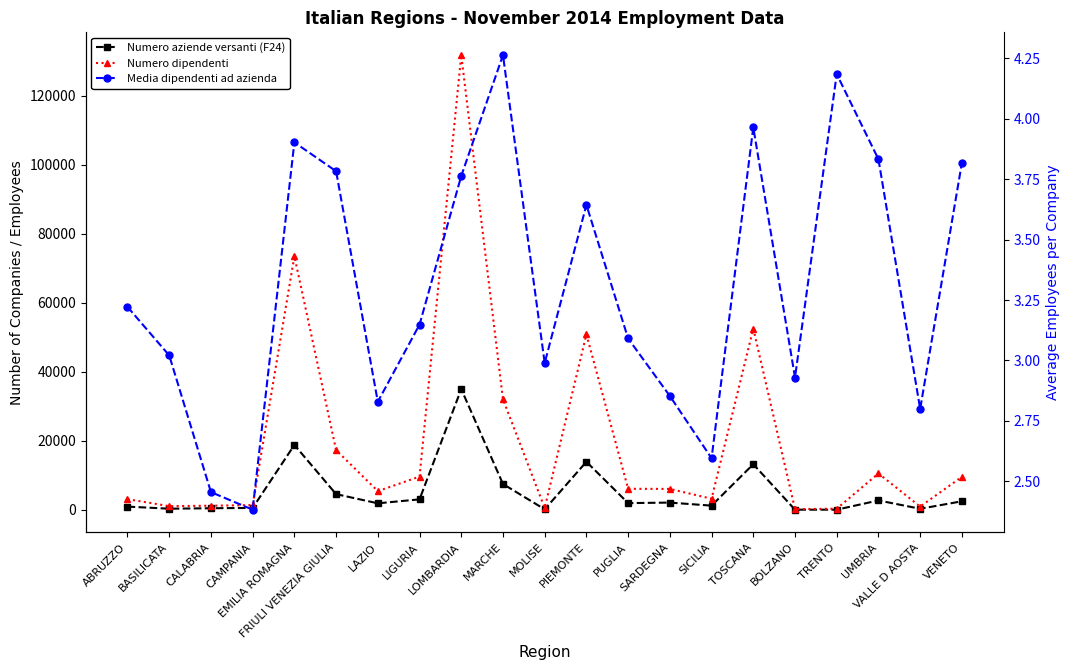

What is the label of the 1st point from the right?

VENETO